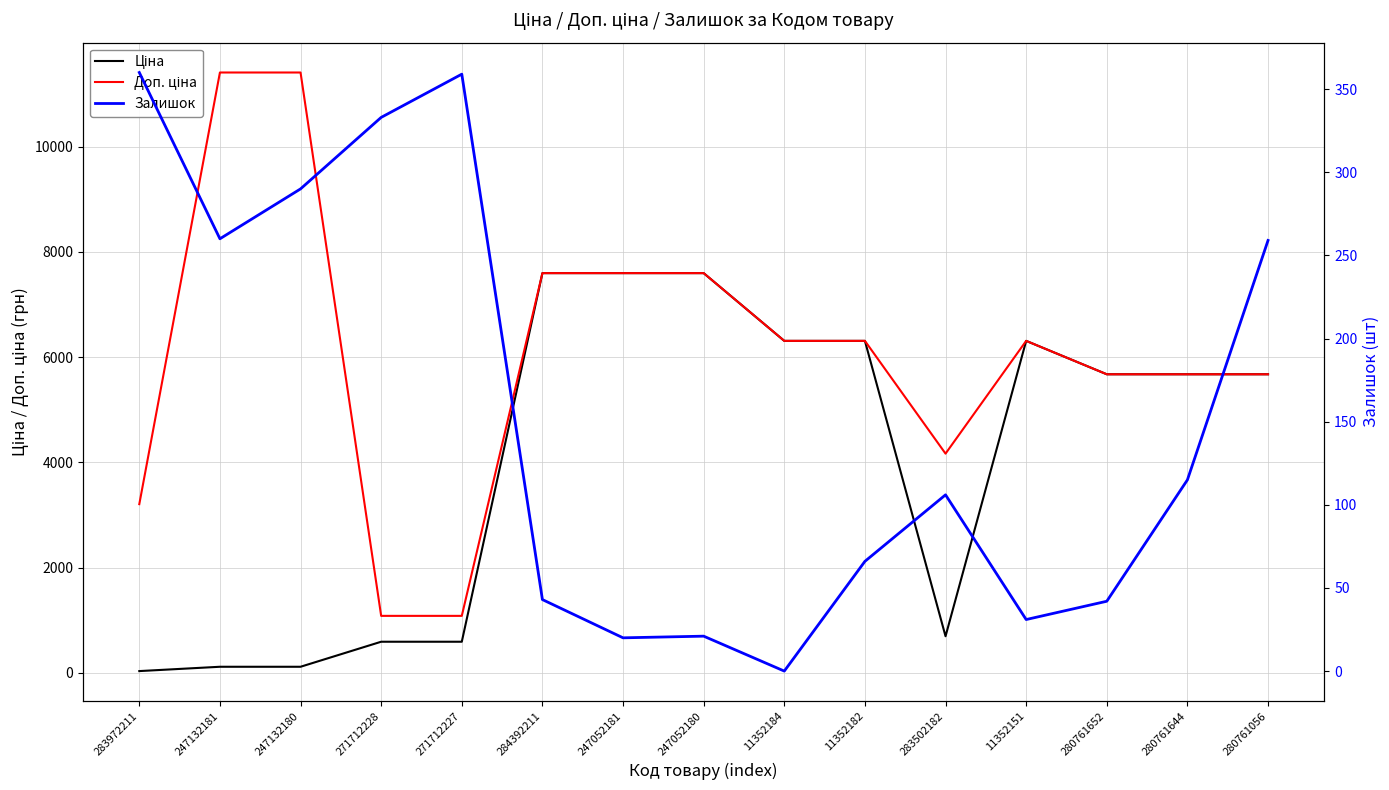

What is the label of the 1st point from the left?

283972211